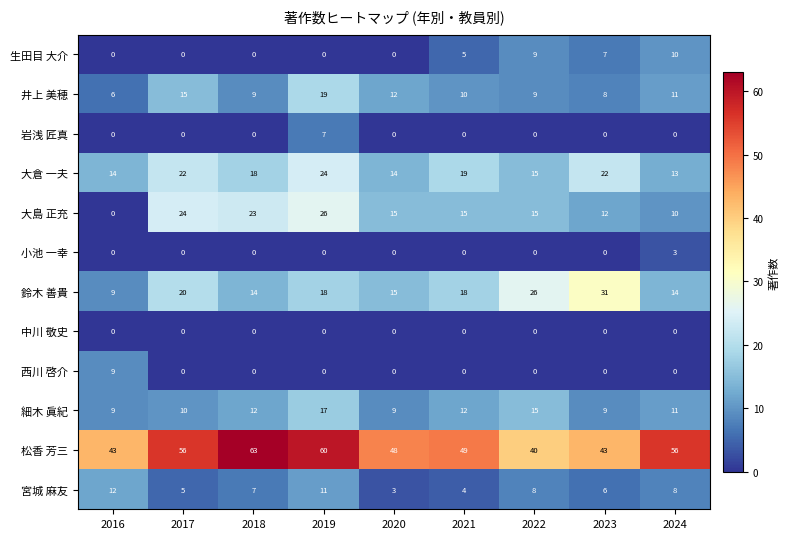

What is the maximum value shown in the chart?

63